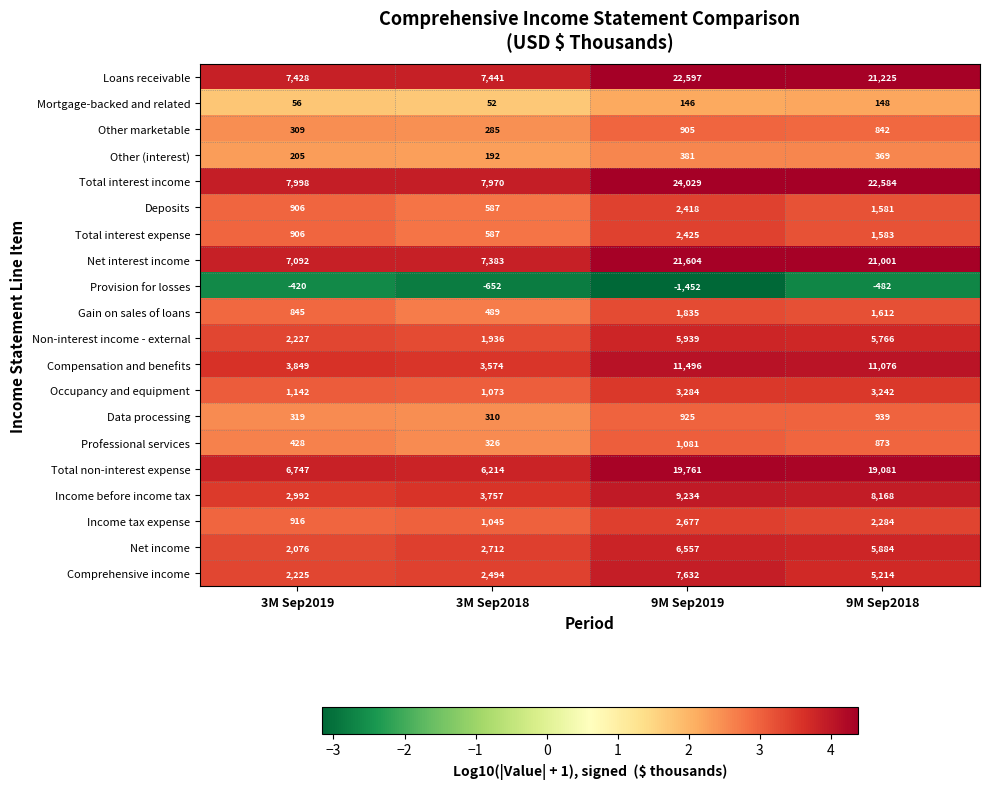

At which label does Other marketable reach its peak?

9M Sep2019